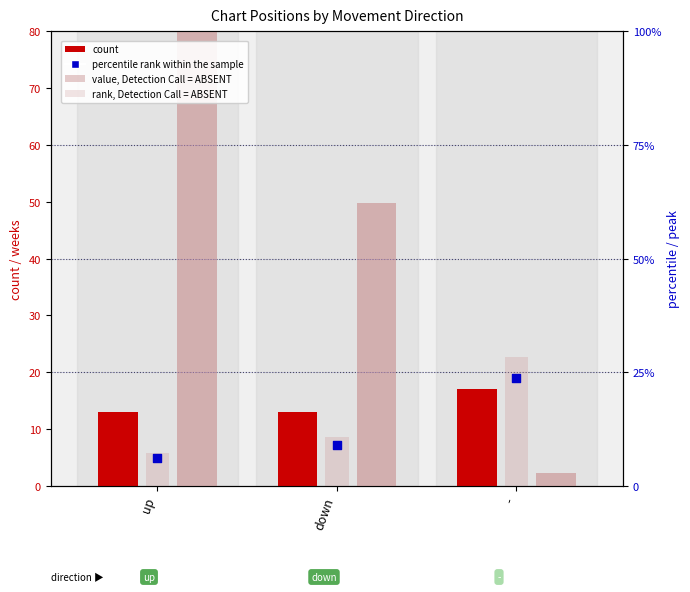

What are all the series names shown in the legend?

count, rank, Detection Call = ABSENT, value, Detection Call = ABSENT, percentile rank within the sample